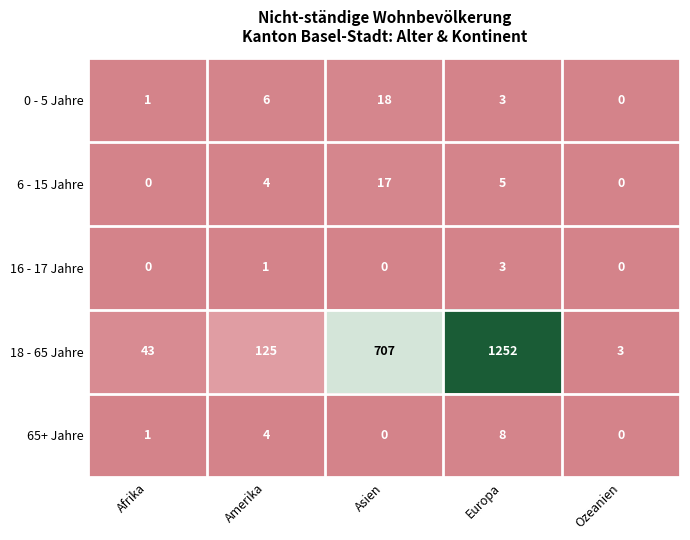

What is the total value across all series at Europa?

1271